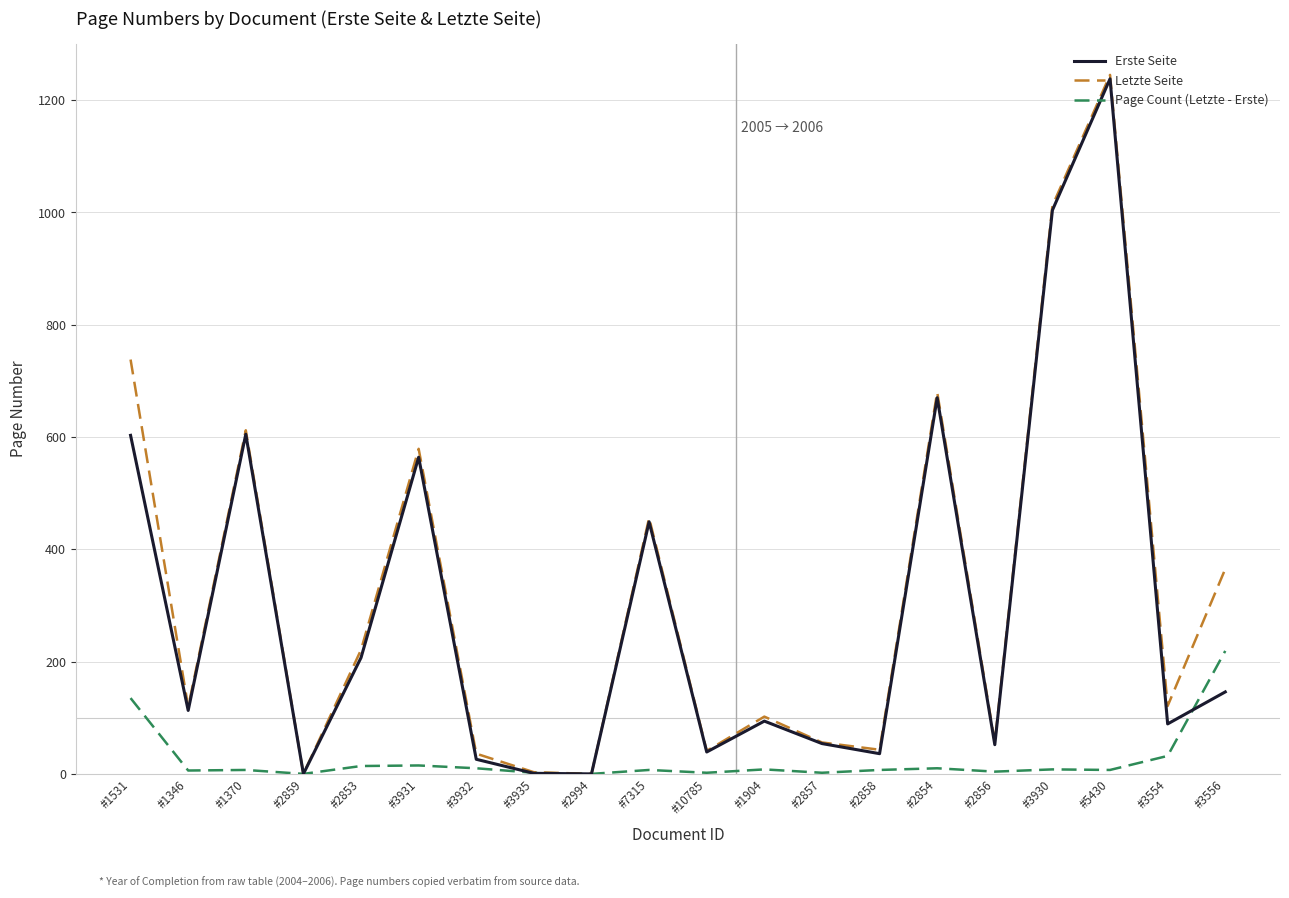

Is it true that Erste Seite equals 548 at #5430?

False